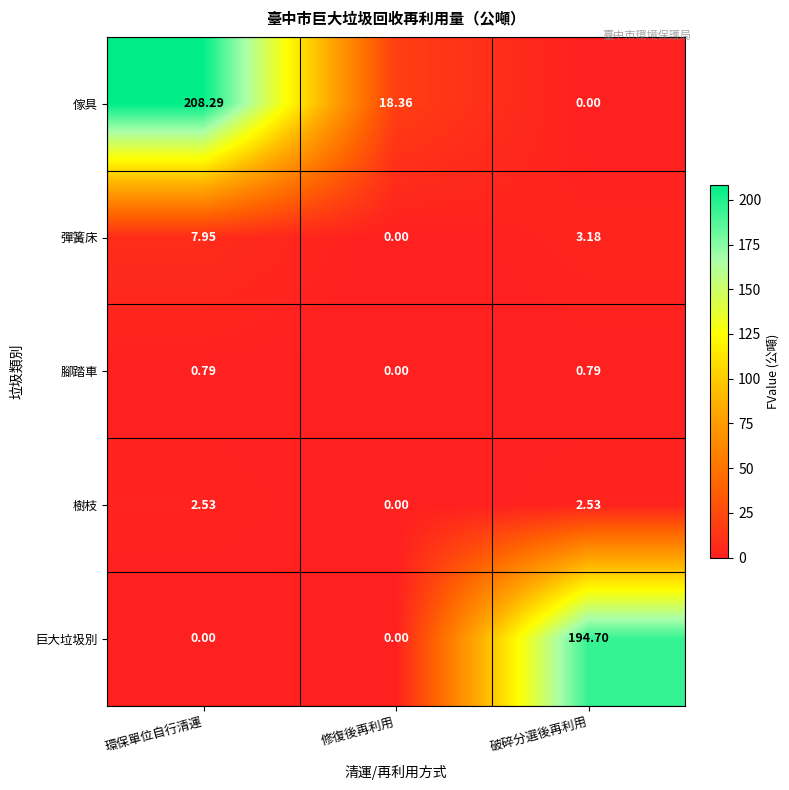

How many series are shown in this chart?

5